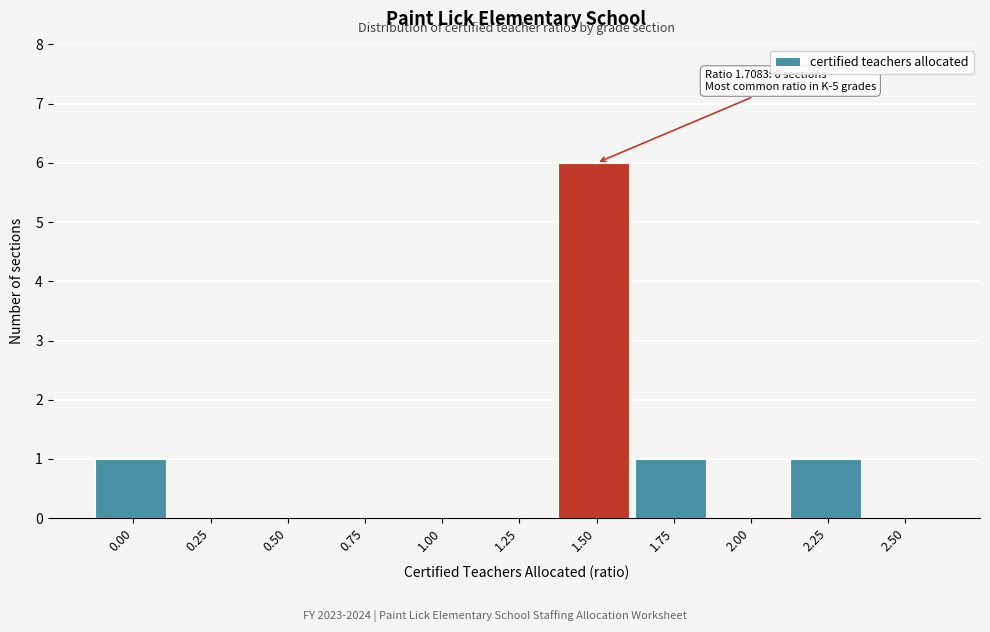

Reading left to right, what are all the values shown in this chart?

0.00=1	0.25=0	0.50=0	0.75=0	1.00=0	1.25=0	1.50=6	1.75=1	2.00=0	2.25=1	2.50=0